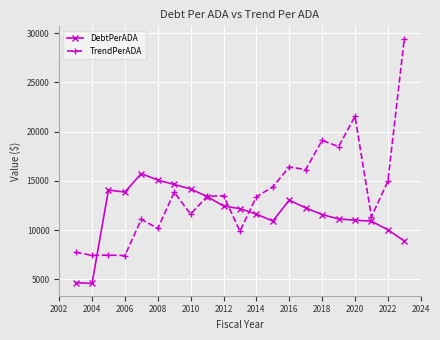

What are all the series names shown in the legend?

DebtPerADA, TrendPerADA